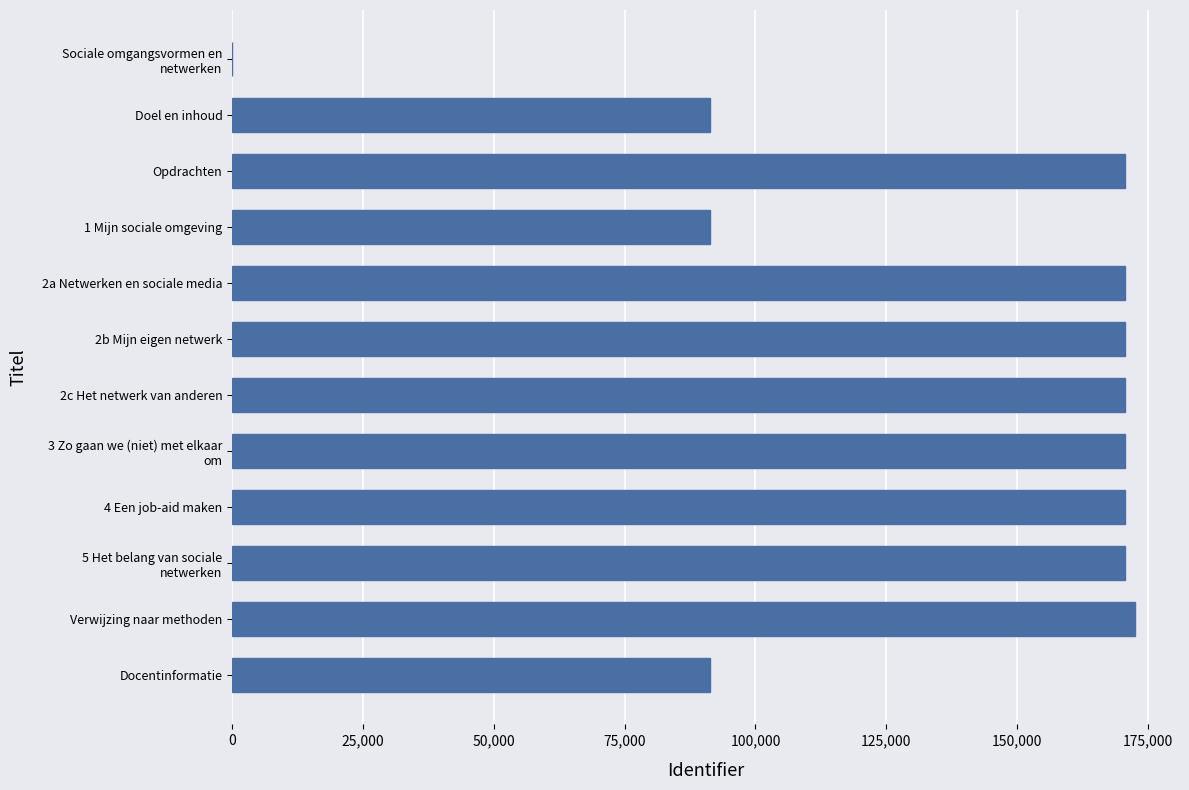

What is the sum of the values at Docentinformatie and Verwijzing naar methoden?

263818